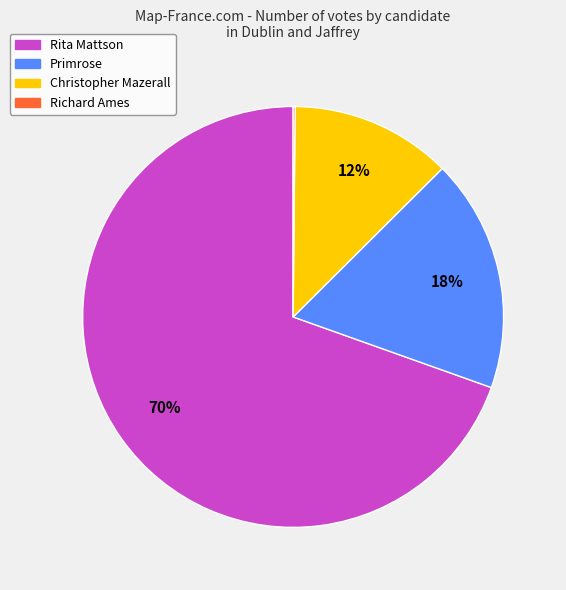

Is there any slice that represents more than half of the pie?

Yes